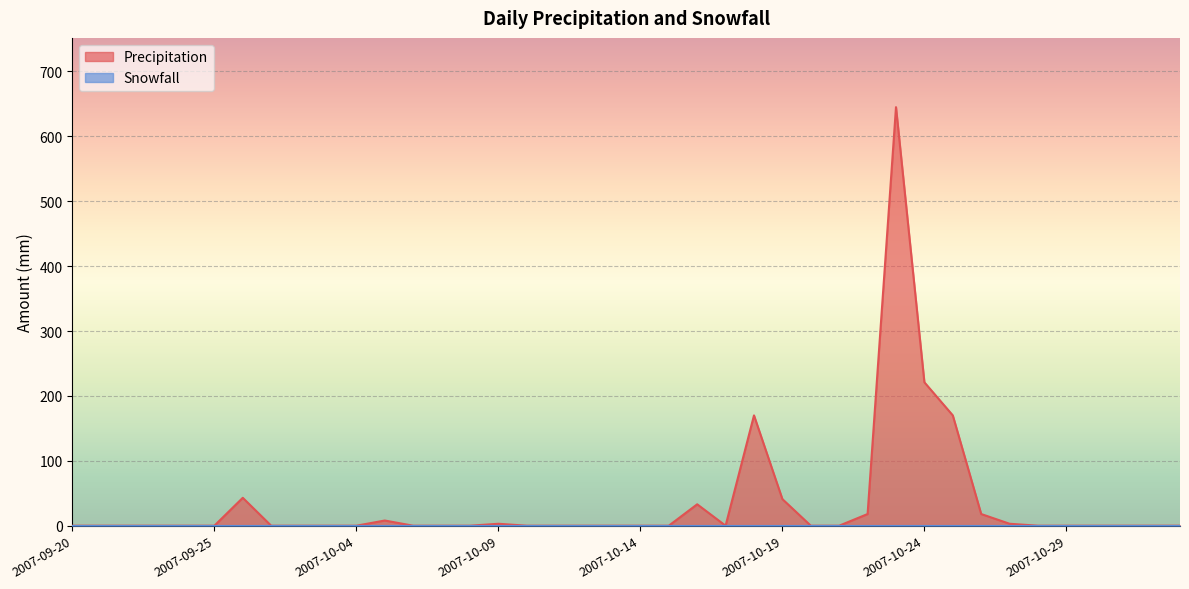

How many interior local valleys (lower than both neighbors) does the data have?

1